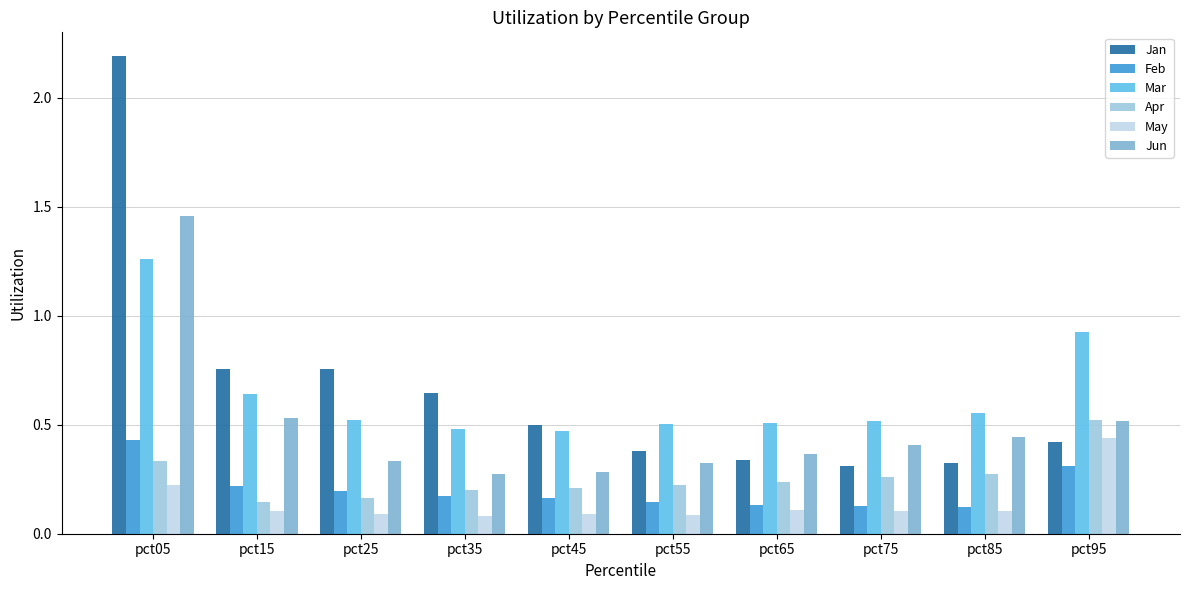

Which category has the highest value across all series?

pct05